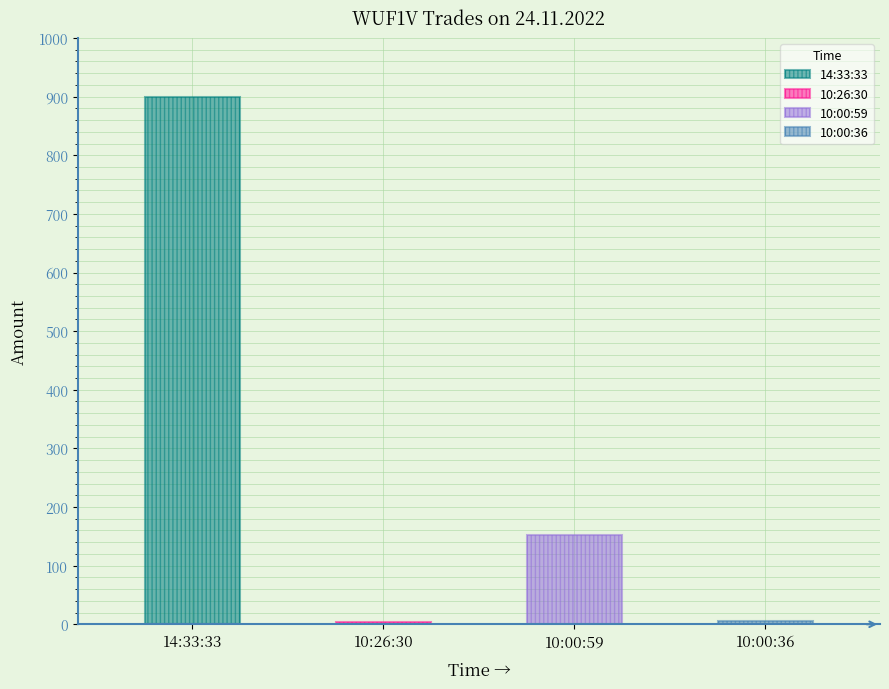

What is the label of the 4th bar from the left?

10:00:36